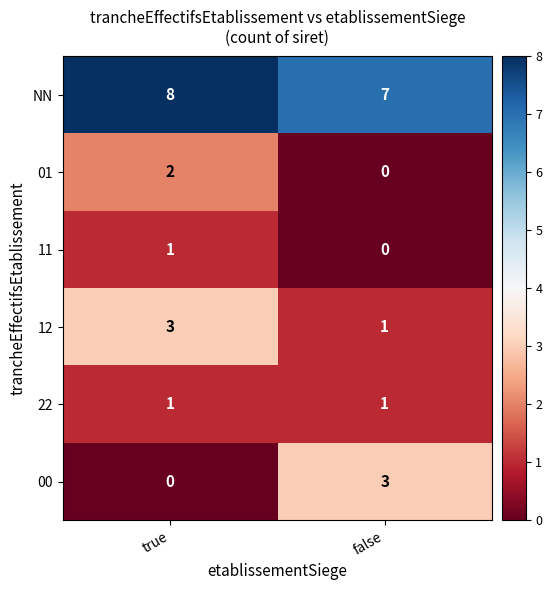

True or false: 12 has a value of 3 at true.

True